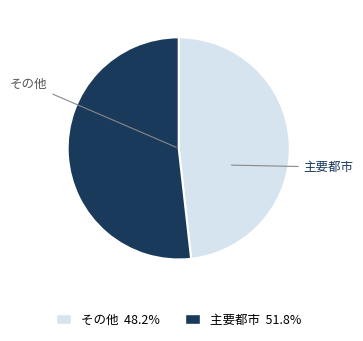

Is there any slice that represents more than half of the pie?

Yes